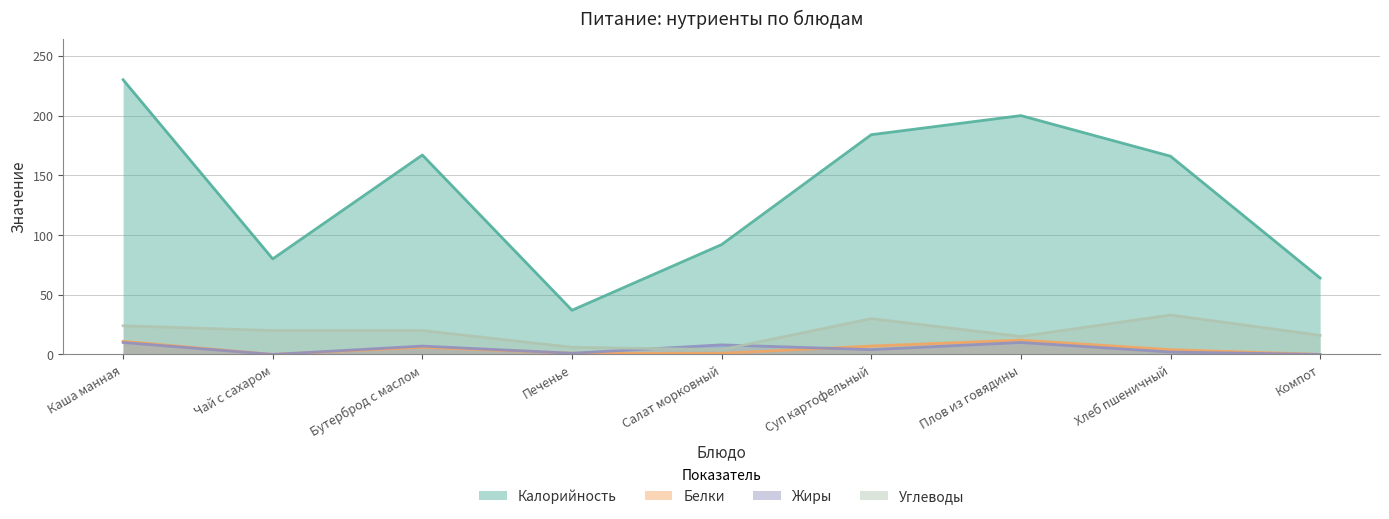

Between Чай с сахаром and Суп картофельный, which series saw the biggest shift?

Калорийность